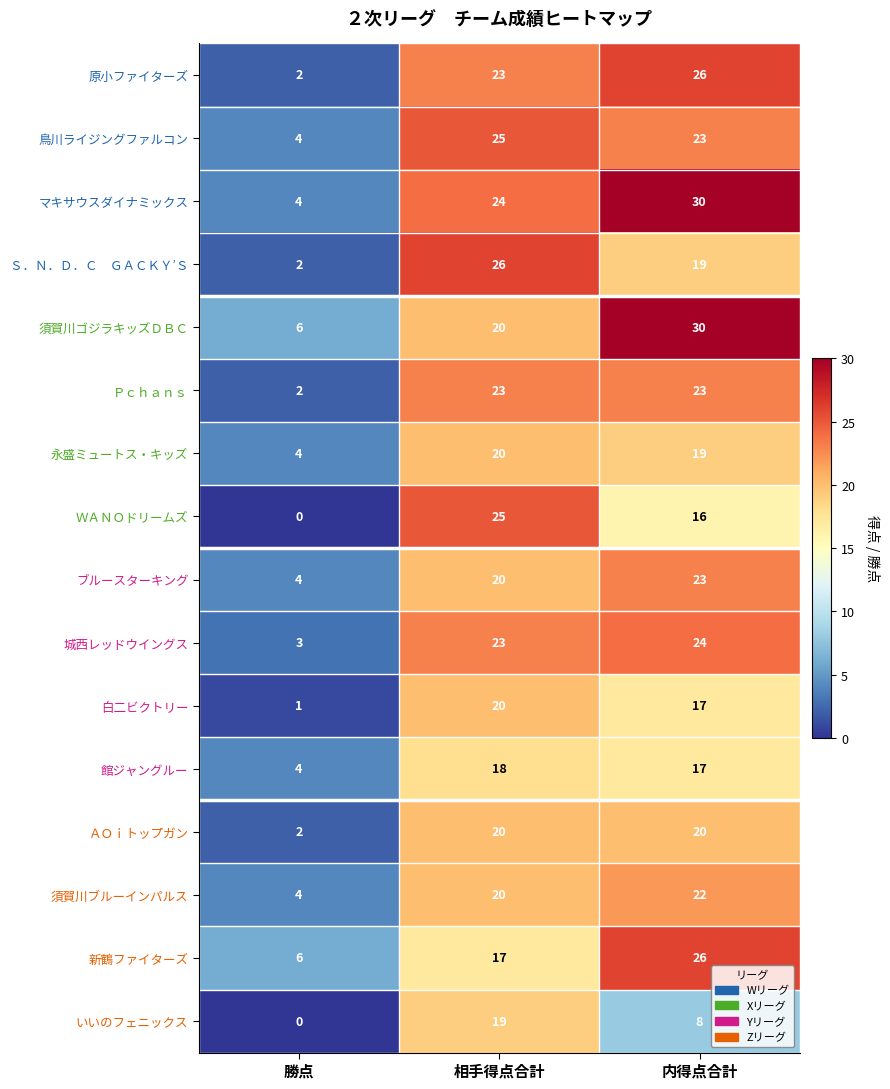

What is the minimum value for ブルースターキング?

4